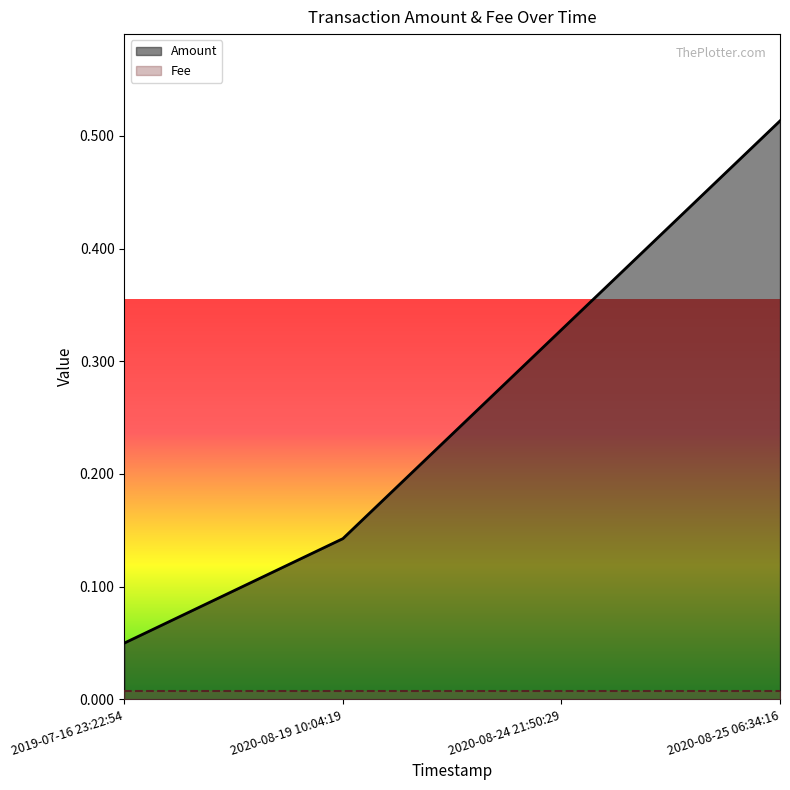

Which has a higher value, 2020-08-24 21:50:29 or 2020-08-19 10:04:19?

2020-08-24 21:50:29